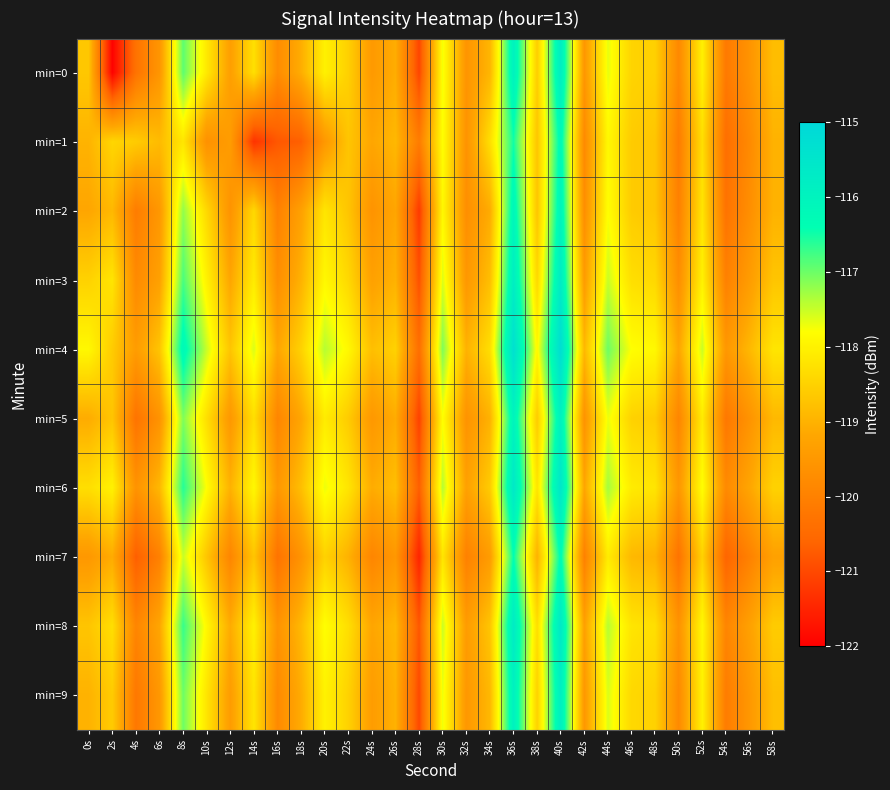

Which series has the largest total across all categories?

min=4